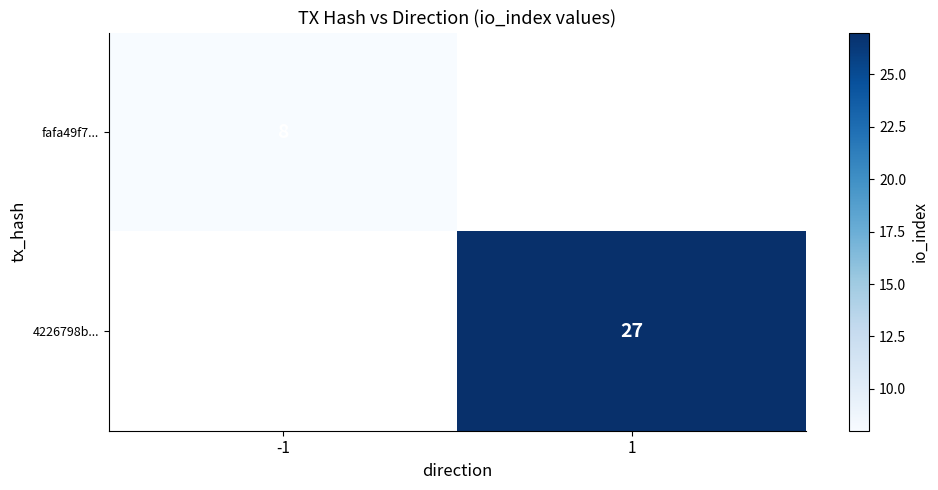

True or false: fafa49f7... has a value of 13 at -1.

False